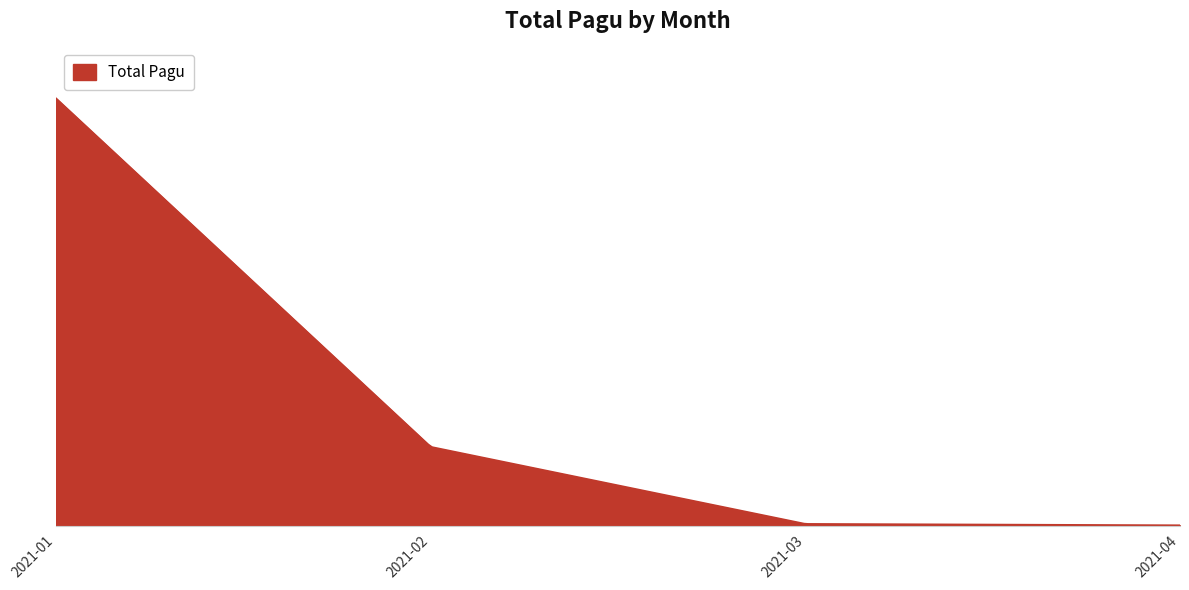

Does the chart display data point markers on the line(s)?

No